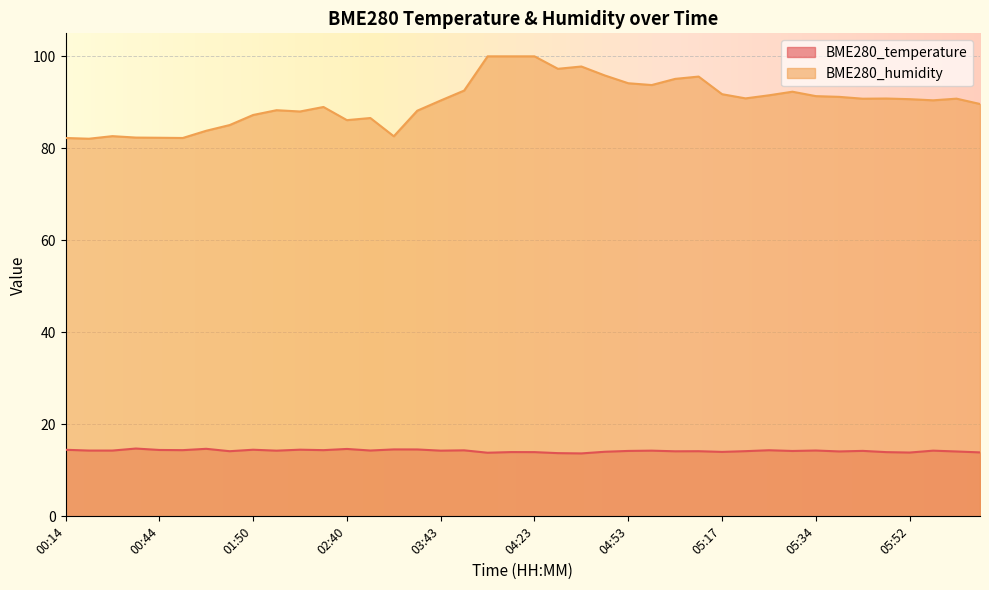

What is the label of the 9th point from the left?

01:50